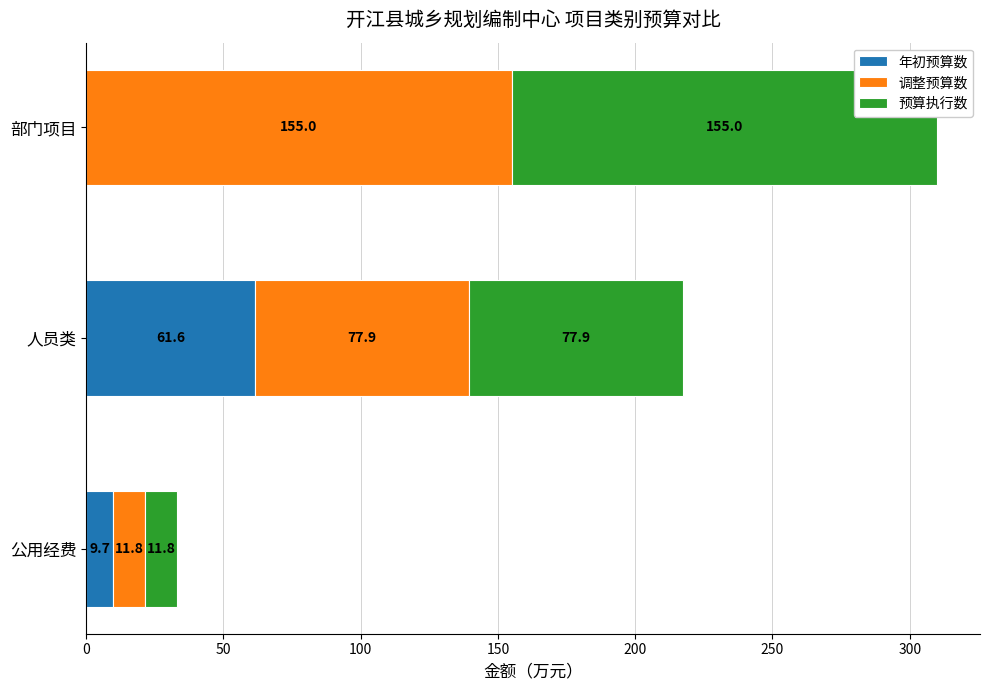

At which label does 年初预算数 reach its peak?

人员类